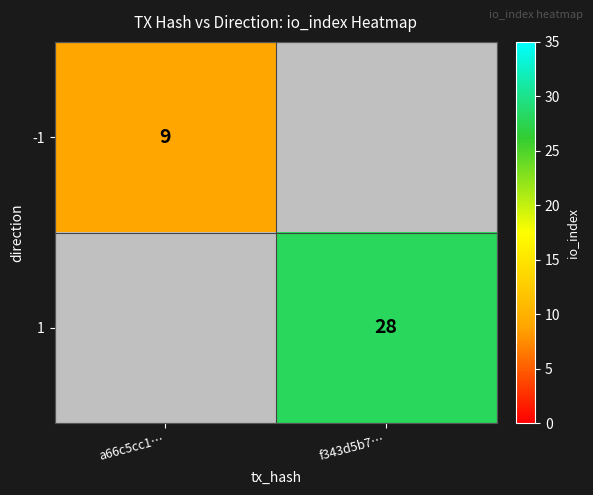

The value of 1 at f343d5b7… is 28. True or false?

True